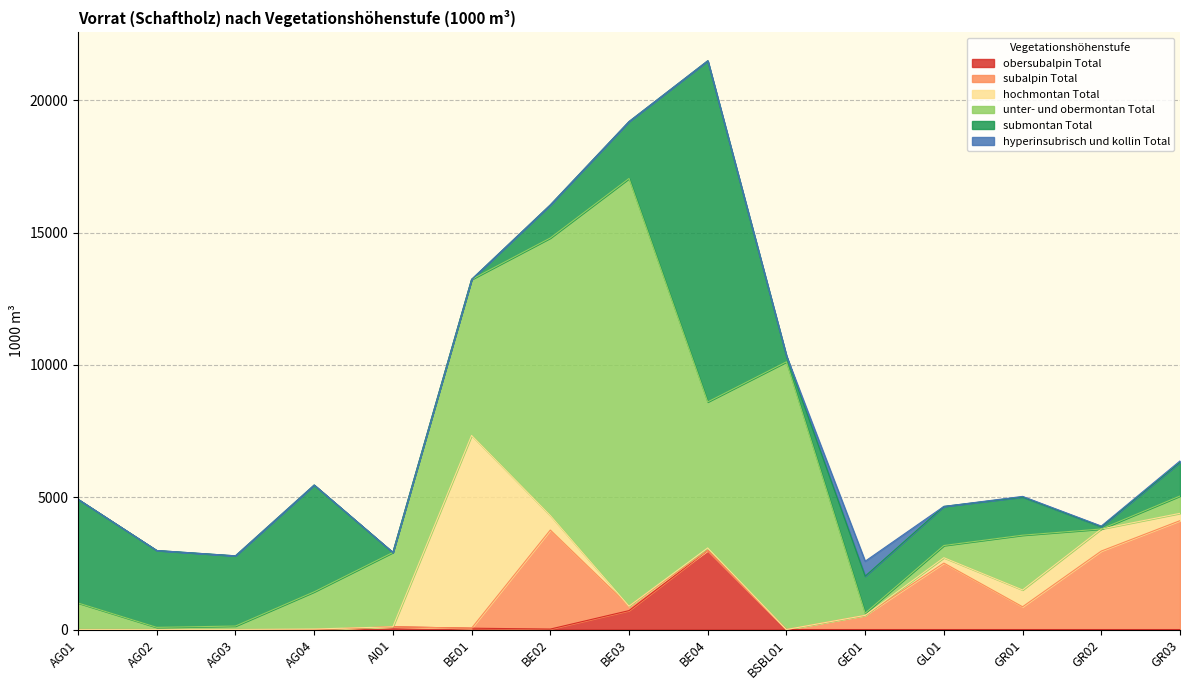

The unter- und obermontan Total series shows 2512 at AG04. True or false?

False